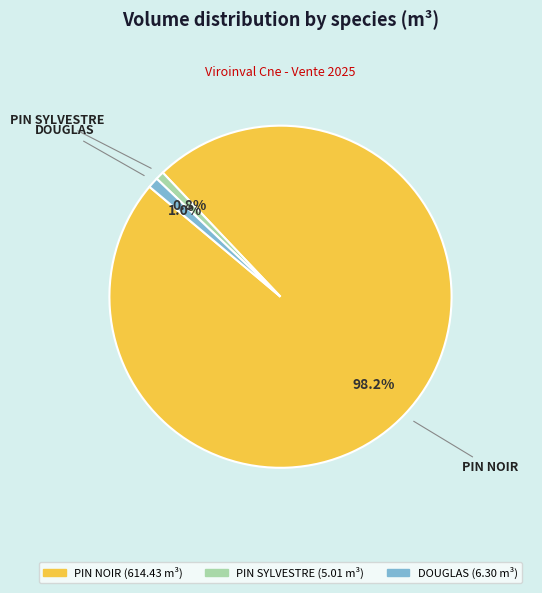

How many slices are in this pie chart?

3